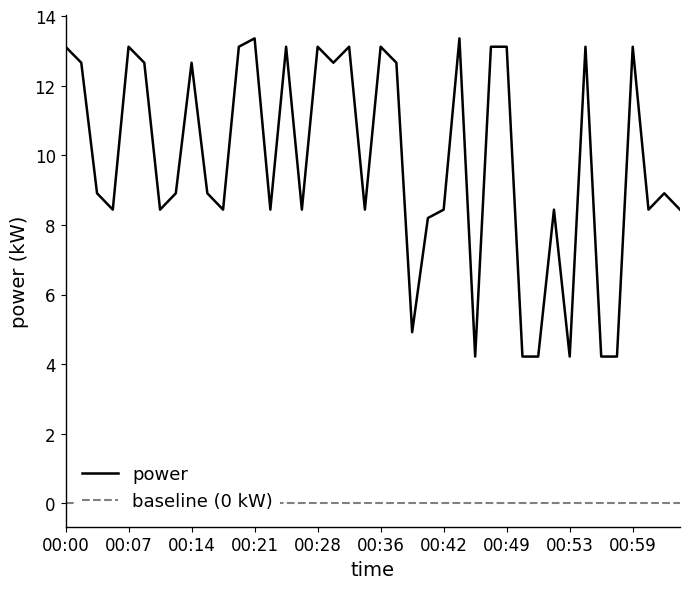

How many lines are shown in the chart?

1